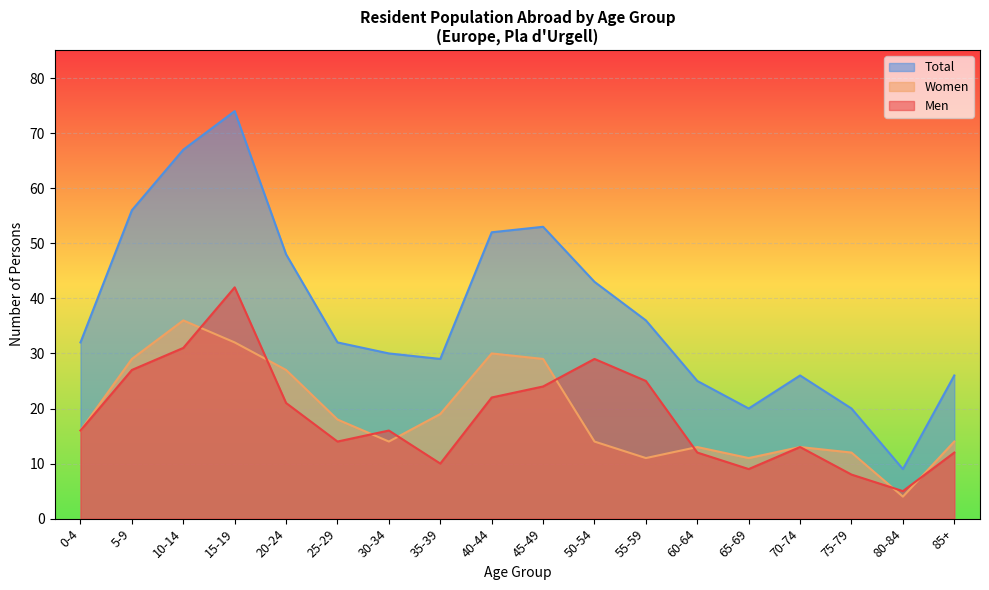

True or false: Men and Total intersect in this chart.

False